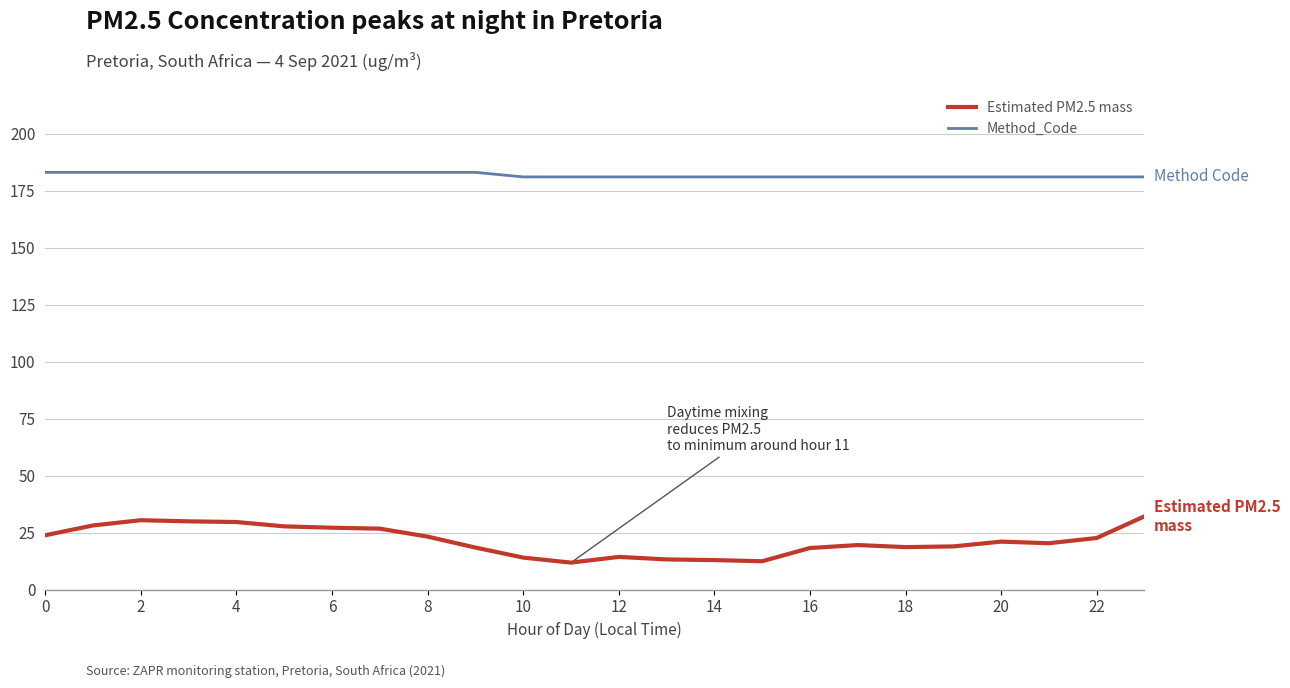

True or false: Estimated PM2.5 mass and Method_Code cross at least once.

False